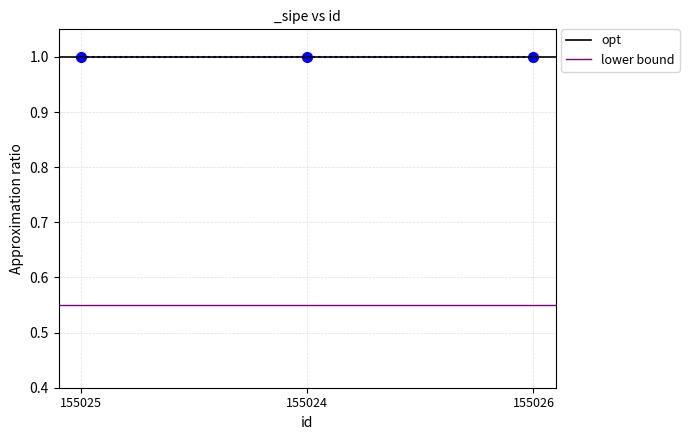

At which label does opt reach its peak?

155025